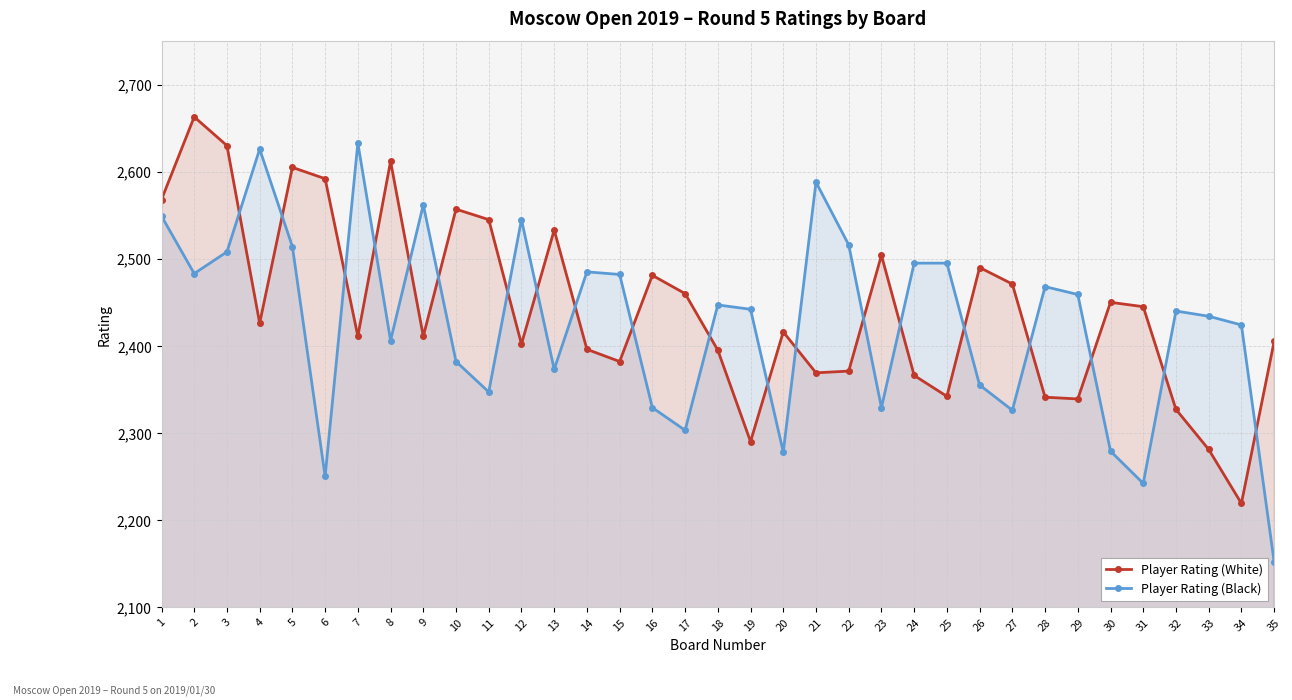

List the series in order of their peak value, lowest first.

Player Rating (Black), Player Rating (White)